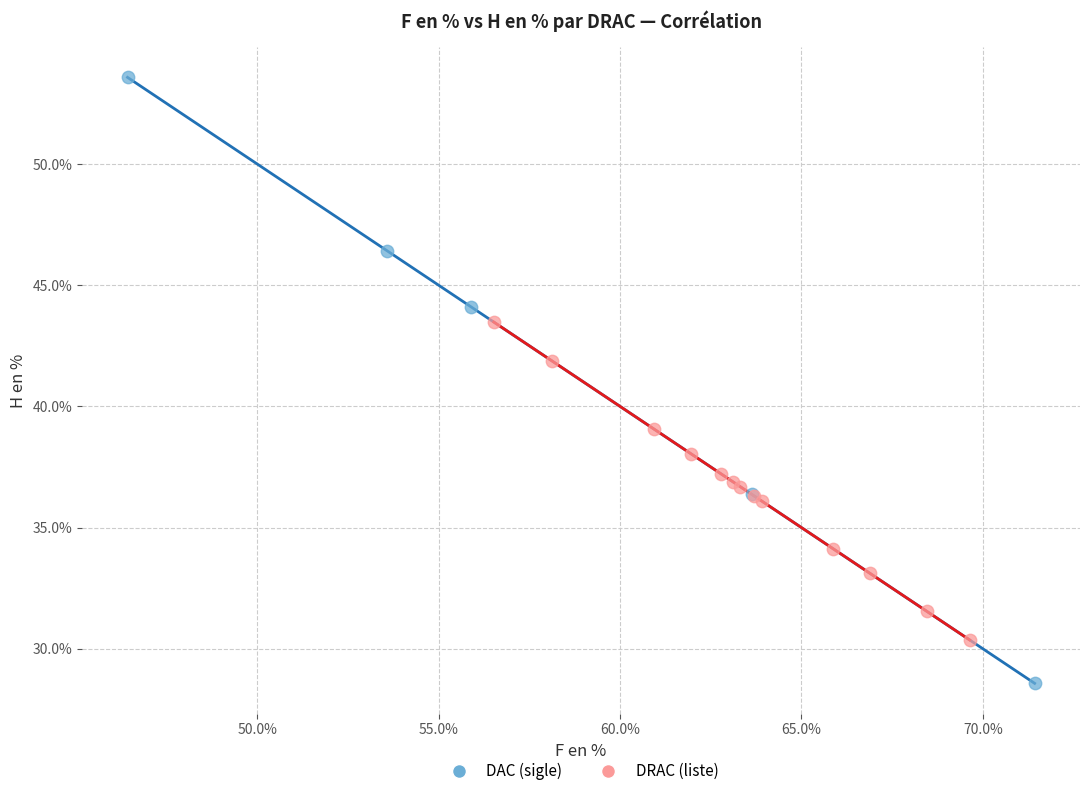

What are all the series names shown in the legend?

DAC (sigle), DRAC (liste)